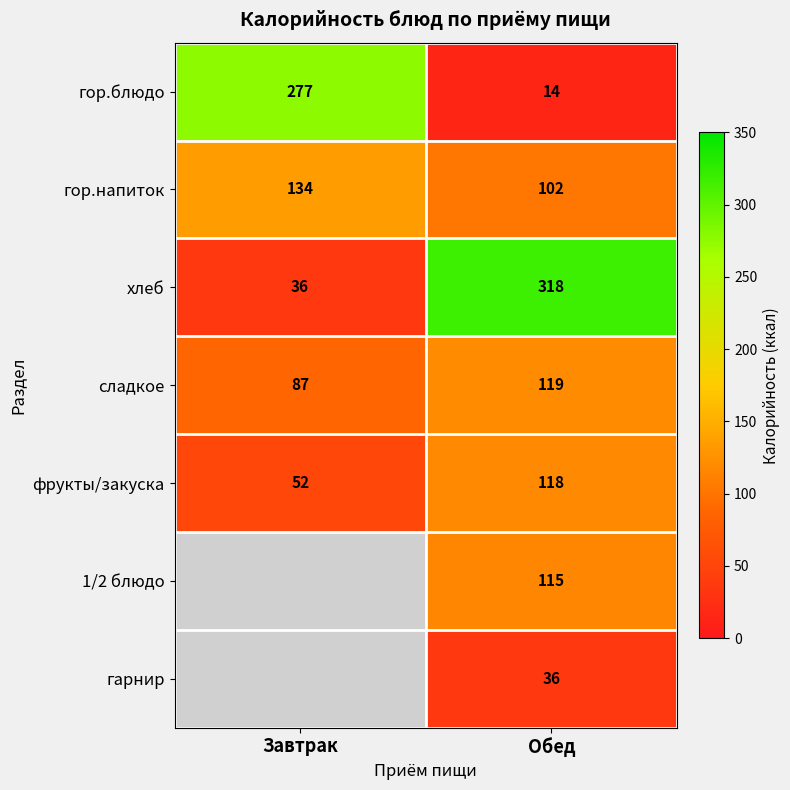

What is the difference between the фрукты/закуска values at Обед and Завтрак?

66